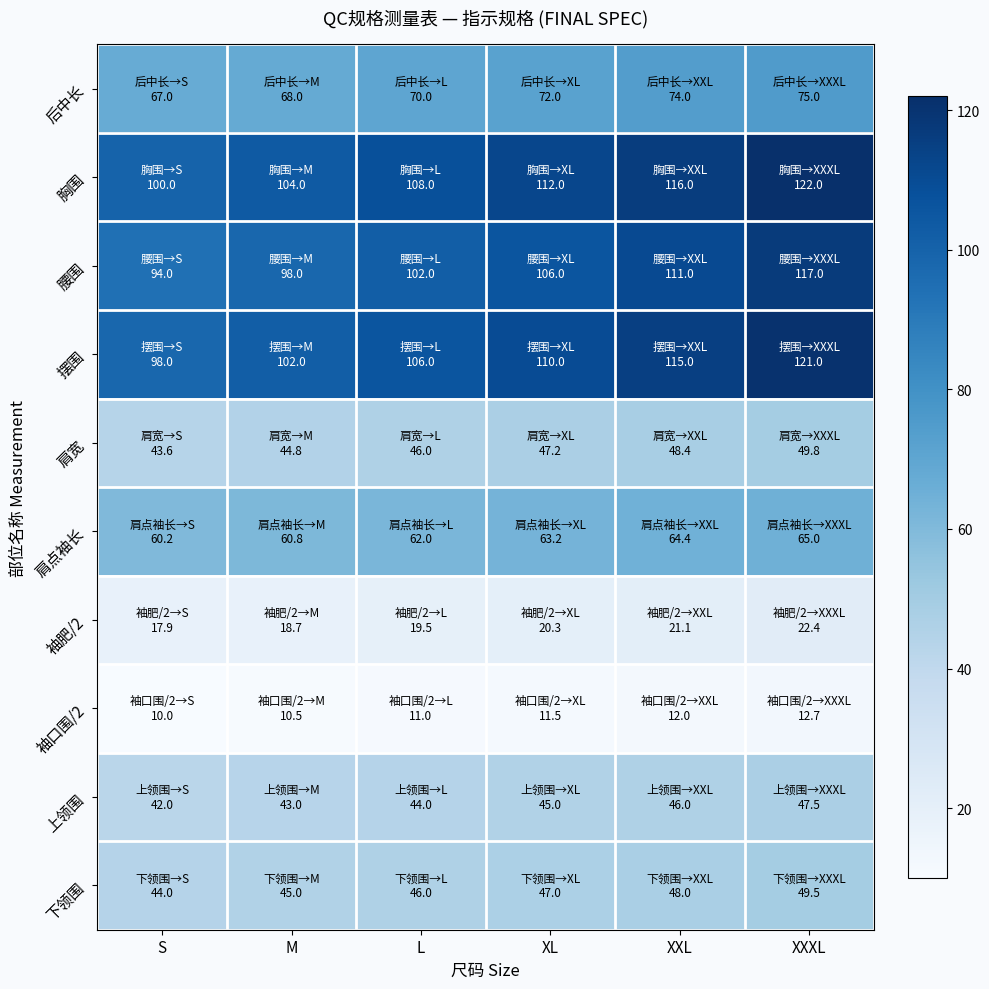

Which has a higher value, S or L?

L